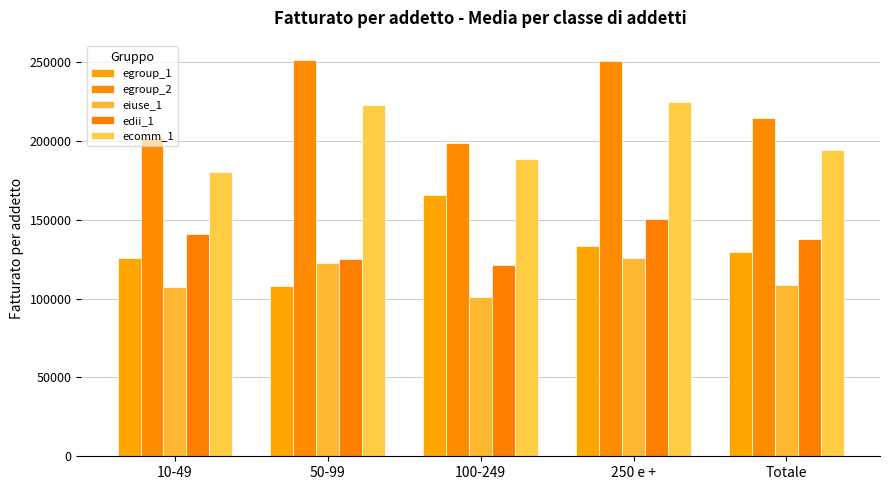

What is the difference between the second highest and second lowest values in the ecomm_1 series?

34141.1